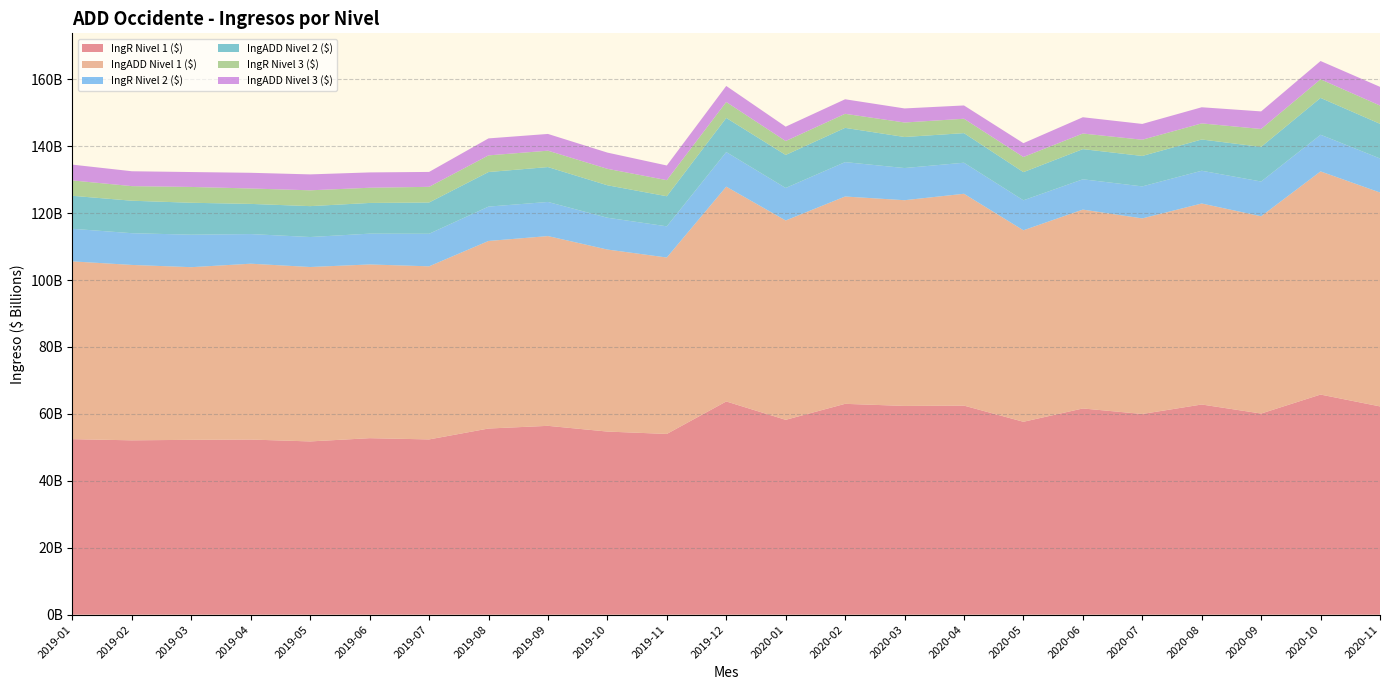

Reading left to right, what are all the values shown in this chart?

IngR Nivel 1 ($): 2019-01=52449949590	2019-02=52099507026	2019-03=52248620928	2019-04=52334606820	2019-05=51771168774	2019-06=52743490234	2019-07=52372072616	2019-08=55626145670	2019-09=56429815233	2019-10=54717174046	2019-11=54009129267	2019-12=63715269852	2020-01=58227935009	2020-02=63007162448	2020-03=62380602595	2020-04=62475542283	2020-05=57641633636	2020-06=61621813926	2020-07=59975050544	2020-08=62807618600	2020-09=60105434900	2020-10=65777534275	2020-11=62236639791
IngADD Nivel 1 ($): 2019-01=53125984790	2019-02=52416327954	2019-03=51597780483	2019-04=52548350232	2019-05=52124993782	2019-06=51914815158	2019-07=51727643058	2019-08=56050909752	2019-09=56708094425	2019-10=54398560183	2019-11=52724855401	2019-12=64193172062	2020-01=59573769442	2020-02=61955368343	2020-03=61479482113	2020-04=63307276328	2020-05=57228603019	2020-06=59430749353	2020-07=58447178327	2020-08=60066489335	2020-09=58954627966	2020-10=66690985204	2020-11=63921395081
IngR Nivel 2 ($): 2019-01=9740318806	2019-02=9482459330	2019-03=9707094344	2019-04=8858109723	2019-05=8960077431	2019-06=9207398381	2019-07=9732686202	2019-08=10272755659	2019-09=10200454388	2019-10=9509383165	2019-11=9321838306	2019-12=10343291474	2020-01=9718067709	2020-02=10280345197	2020-03=9610904915	2020-04=9280603851	2020-05=8966700475	2020-06=9058991890	2020-07=9565995100	2020-08=9791540984	2020-09=10384631973	2020-10=10957754011	2020-11=10178910243
IngADD Nivel 2 ($): 2019-01=9857694158	2019-02=9708029441	2019-03=9541782283	2019-04=9014220530	2019-05=9232585292	2019-06=9175025057	2019-07=9345091290	2019-08=10330592453	2019-09=10424192332	2019-10=9699427957	2019-11=8990853810	2019-12=10196497453	2020-01=9867374960	2020-02=10234357566	2020-03=9278024917	2020-04=8843328770	2020-05=8410234372	2020-06=9015728196	2020-07=9096746665	2020-08=9337988735	2020-09=10353391564	2020-10=11006816857	2020-11=10357542501
IngR Nivel 3 ($): 2019-01=4589876492	2019-02=4356839555	2019-03=4724407963	2019-04=4607130722	2019-05=4728542983	2019-06=4539585790	2019-07=4679520022	2019-08=4973913447	2019-09=4894623099	2019-10=4914555567	2019-11=4805645150	2019-12=4755261194	2020-01=4154292627	2020-02=4198493973	2020-03=4329634567	2020-04=4296940646	2020-05=4518239294	2020-06=4655864721	2020-07=4844702592	2020-08=4807785642	2020-09=5346217810	2020-10=5555510411	2020-11=5454053108
IngADD Nivel 3 ($): 2019-01=4721066675	2019-02=4448044195	2019-03=4455519588	2019-04=4688864159	2019-05=4757968448	2019-06=4583123182	2019-07=4451171042	2019-08=5076796013	2019-09=5005003596	2019-10=4848852927	2019-11=4381196878	2019-12=4798166772	2020-01=4293883428	2020-02=4348715559	2020-03=4207027714	2020-04=3972655884	2020-05=4136563325	2020-06=4869309498	2020-07=4724144975	2020-08=4823016311	2020-09=5252522302	2020-10=5467333532	2020-11=5590729354